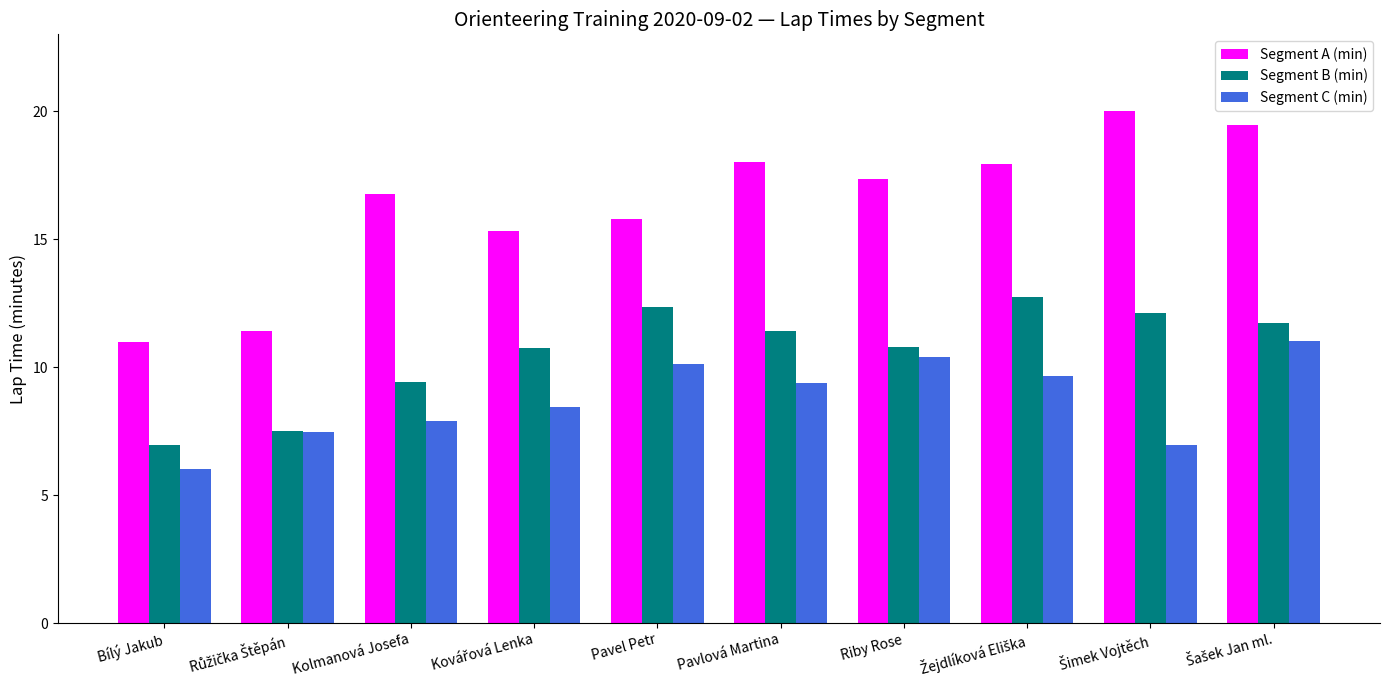

Which series has the largest total across all categories?

Segment A (min)